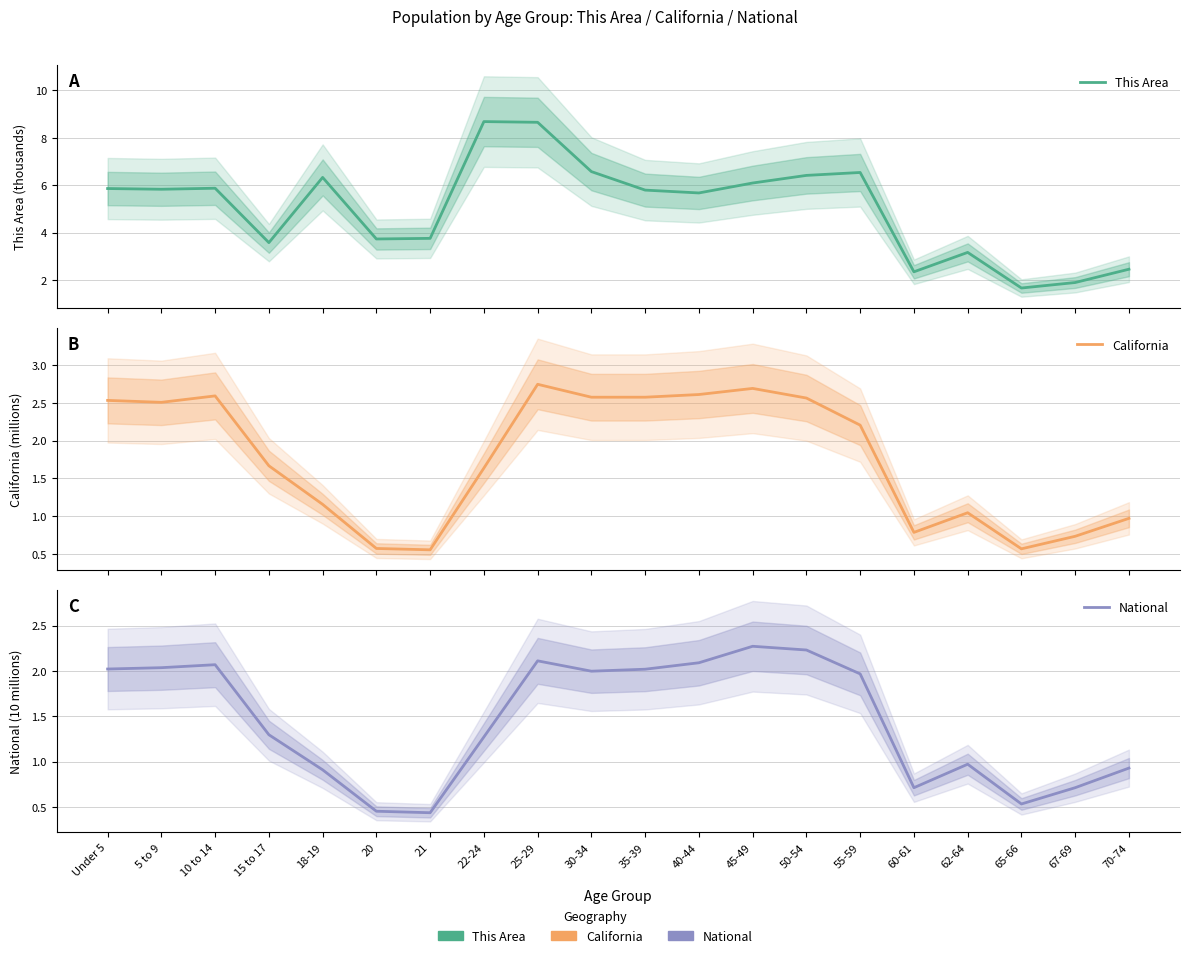

At which label does National reach its minimum?

21